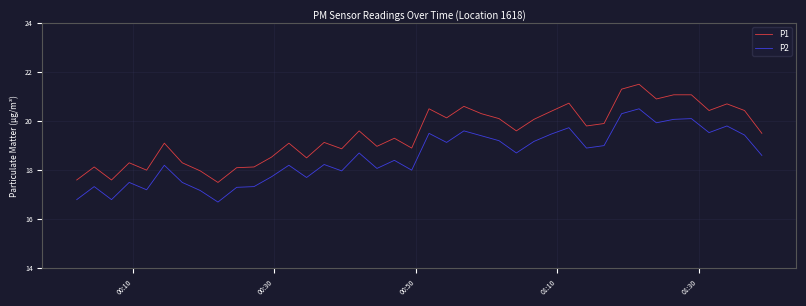

Which series has the largest range (max minus min)?

P1